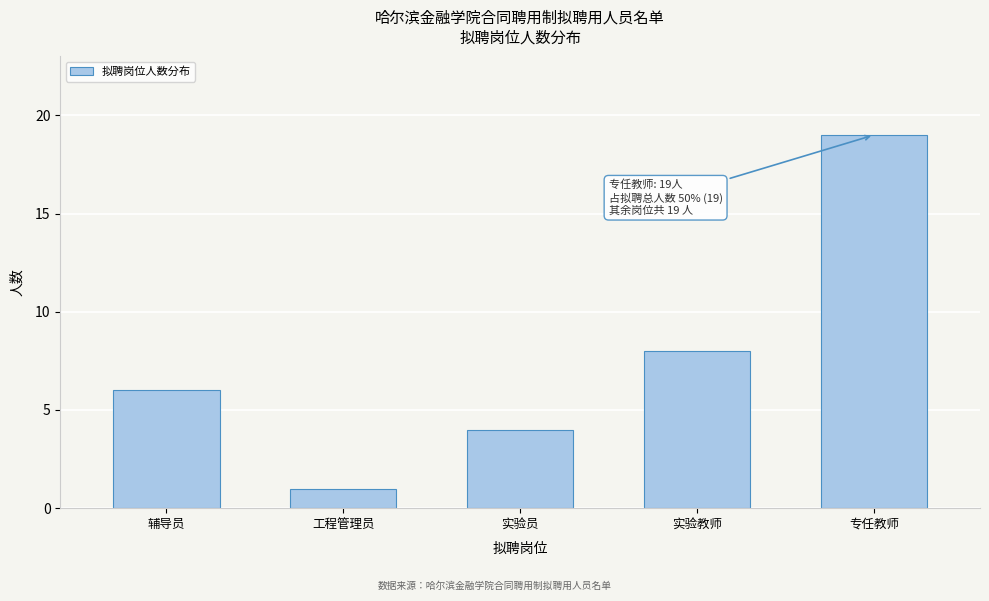

Reading left to right, list all the values displayed in this chart.

6	1	4	8	19